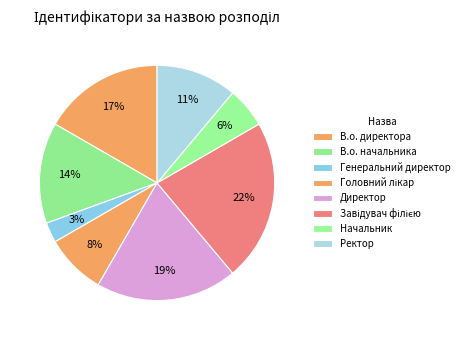

Does Ректор represent more than half of the total?

No